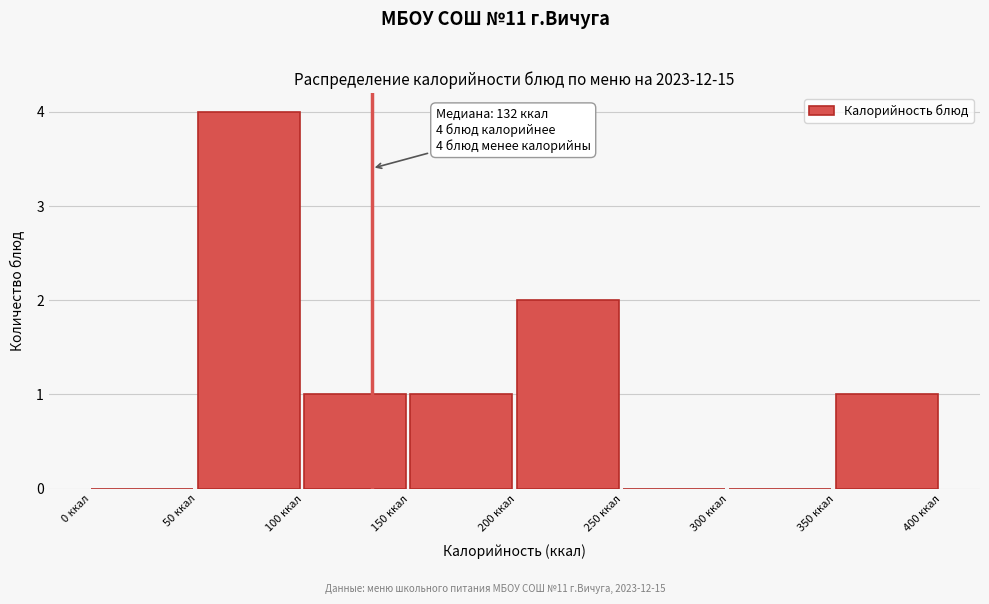

Over which range of the x-axis is the bar tallest?

50 to 100